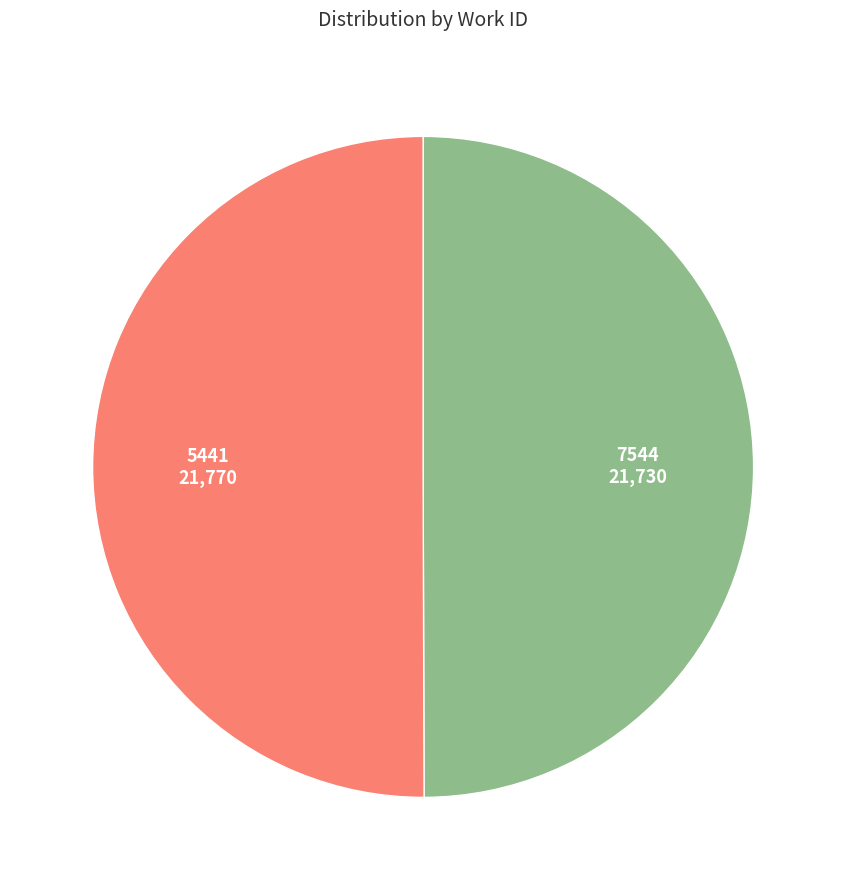

How many slices are in this pie chart?

2